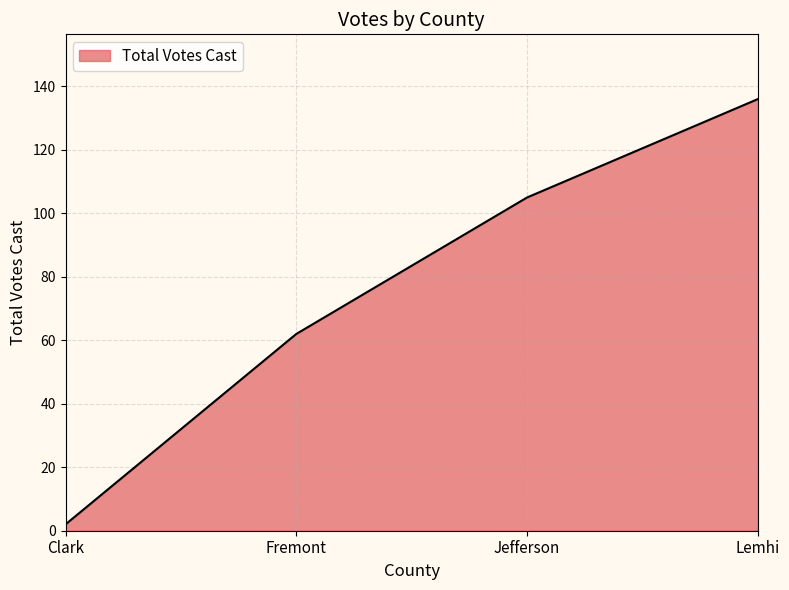

Does the chart display data point markers on the line(s)?

No